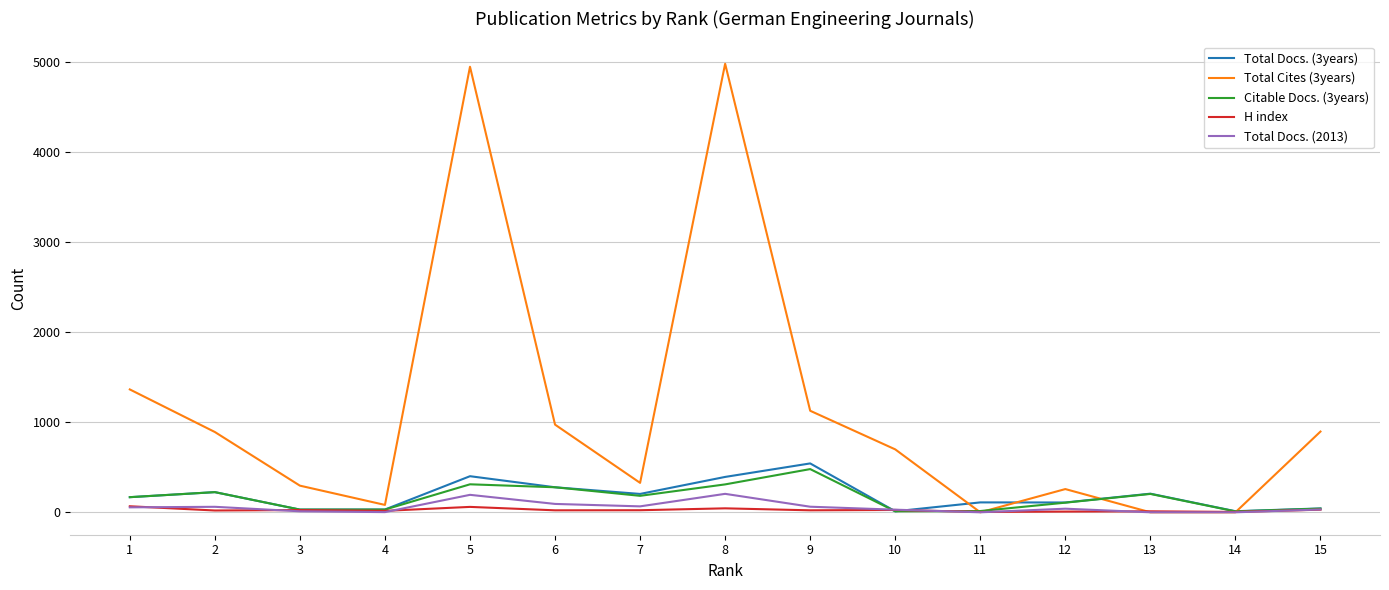

What is the difference between the highest and lowest values at 10?

688